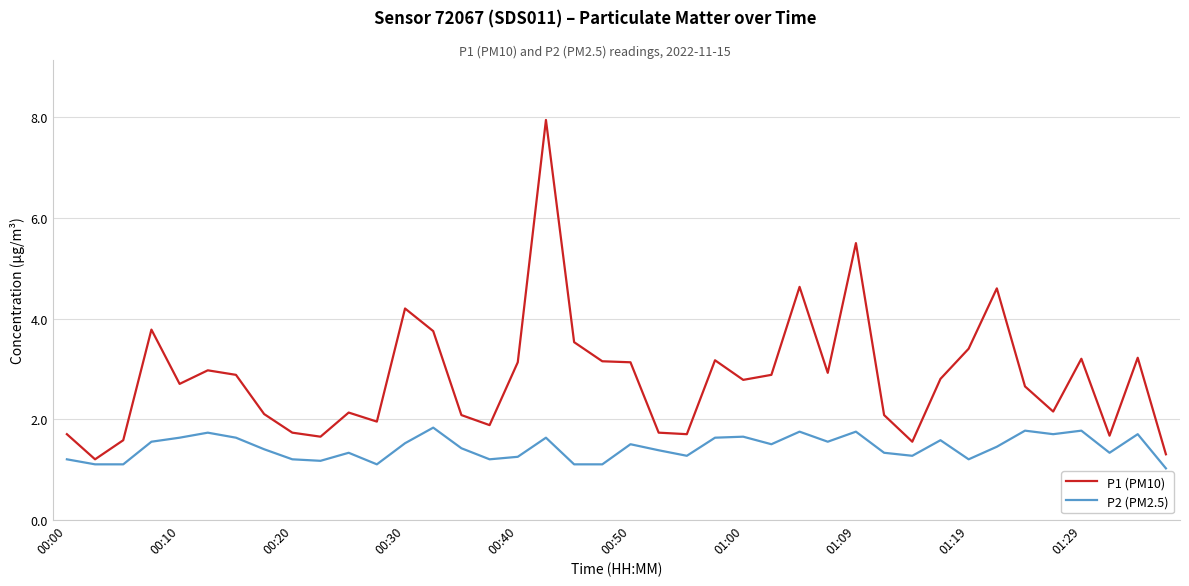

Which series has the largest total across all categories?

P1 (PM10)